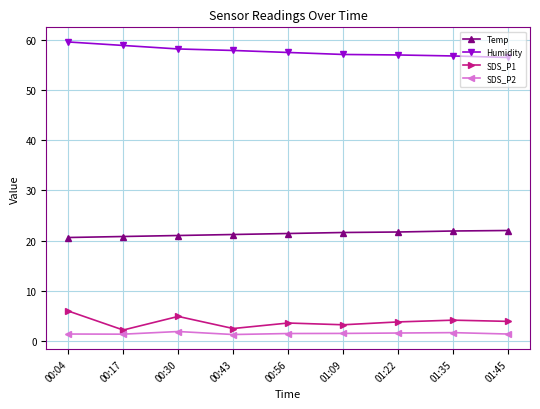

What is the total value across all series at 00:43?

82.8